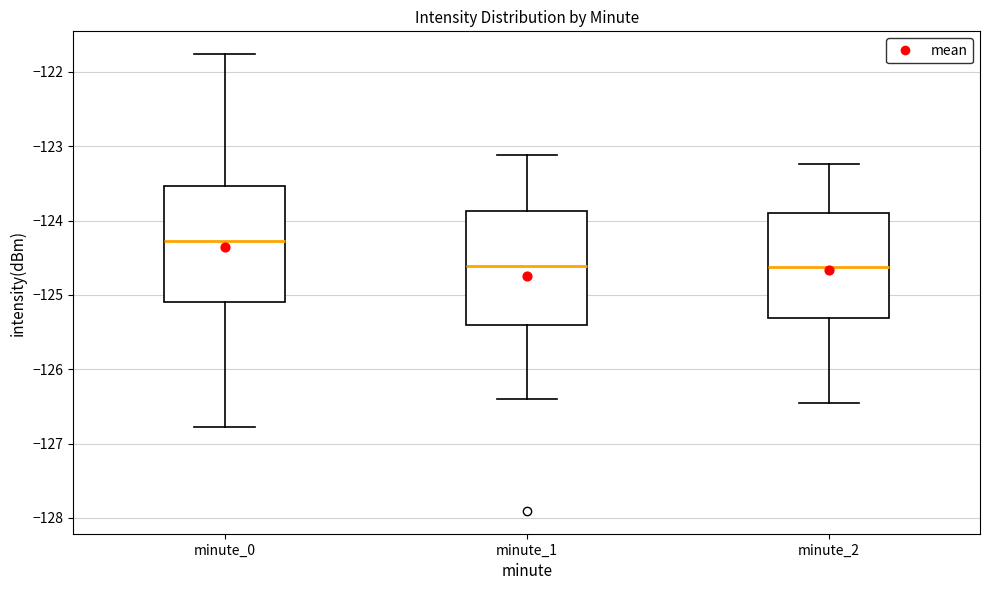

Reading left to right, read every box against the y-axis: the position of its median line, the range the box covers, and the ends of its whiskers. The values are not printed on the chart, so give them approximately, as read against the axis.

minute_0: median -124.3, box -125.1 to -123.5, whiskers -126.8 to -121.8
minute_1: median -124.6, box -125.4 to -123.9, whiskers -126.4 to -123.1
minute_2: median -124.6, box -125.3 to -123.9, whiskers -126.5 to -123.2